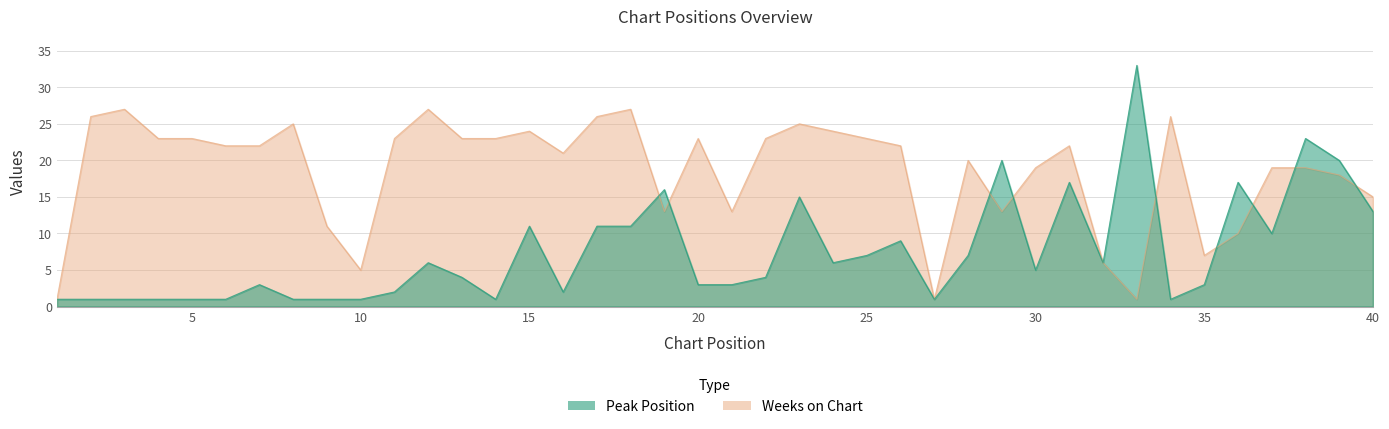

At which category does Peak Position reach its first local peak?

7